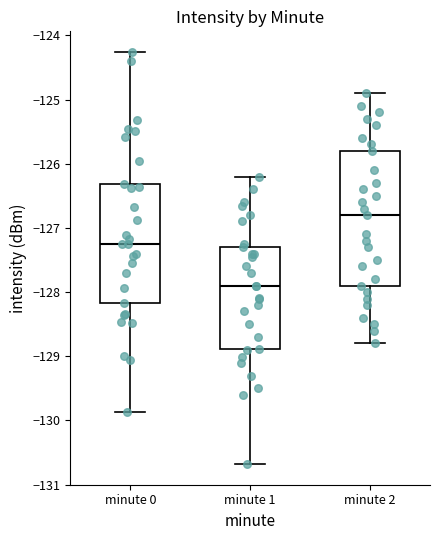

Where is the lower edge of the box for minute 1 on the y-axis? The values are not printed on the chart, so give them approximately, as read against the axis.

-128.9